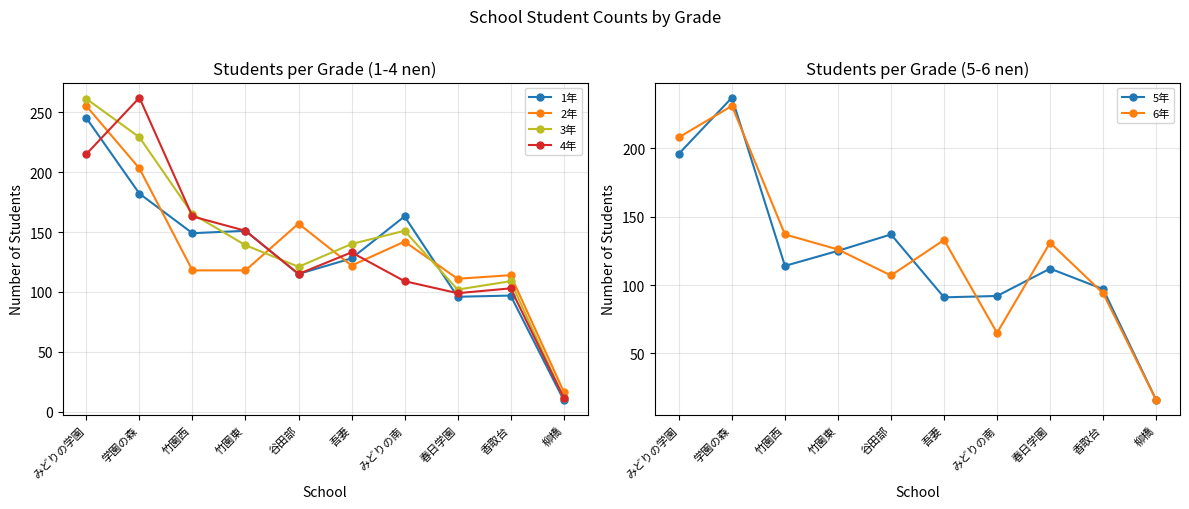

What are all the series names shown in the legend?

1年, 2年, 3年, 4年, 5年, 6年